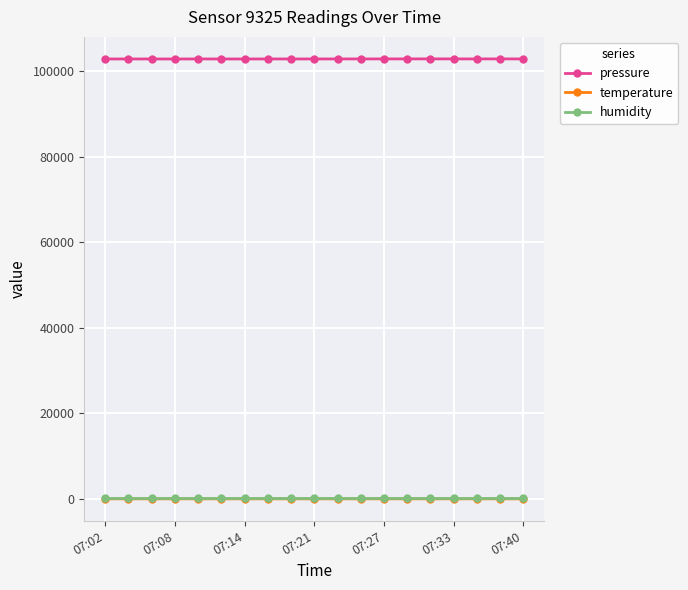

True or false: pressure and humidity cross at least once.

False